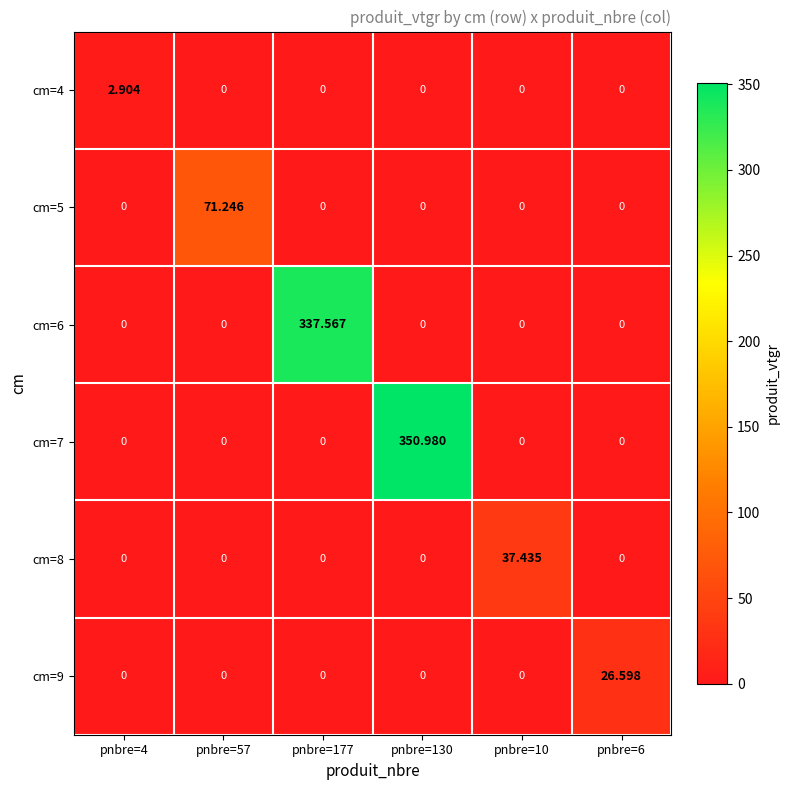

What is the total value across all series at pnbre=177?

337.6